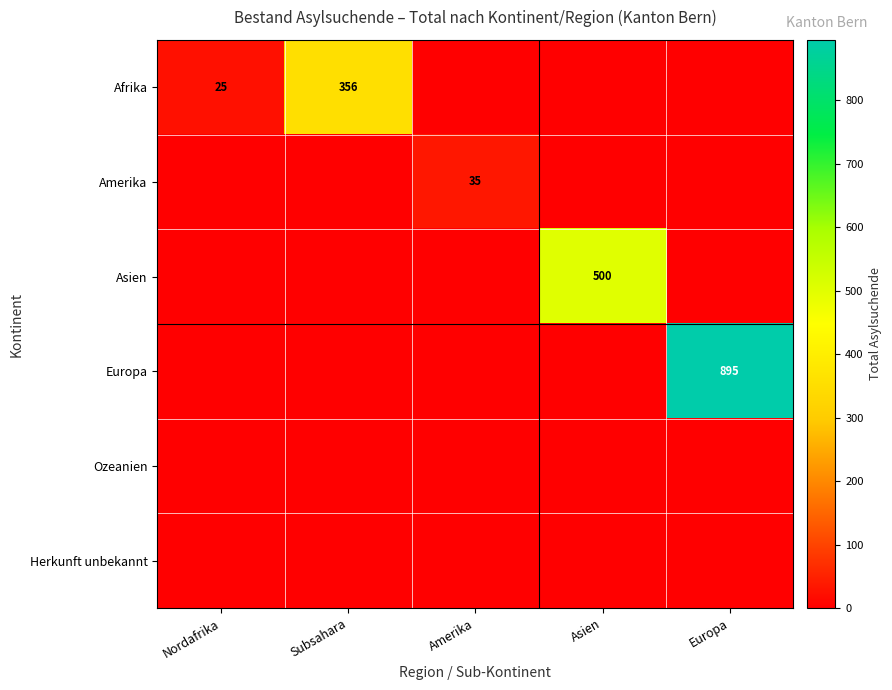

The value of Herkunft unbekannt at Amerika is 0. True or false?

True